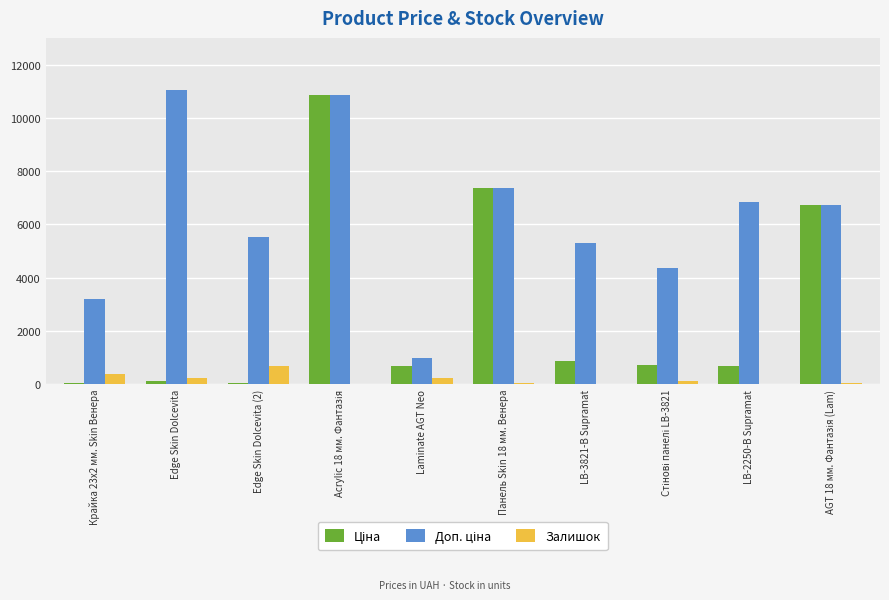

The Залишок series shows 10.0 at LB-2250-В Supramat. True or false?

True